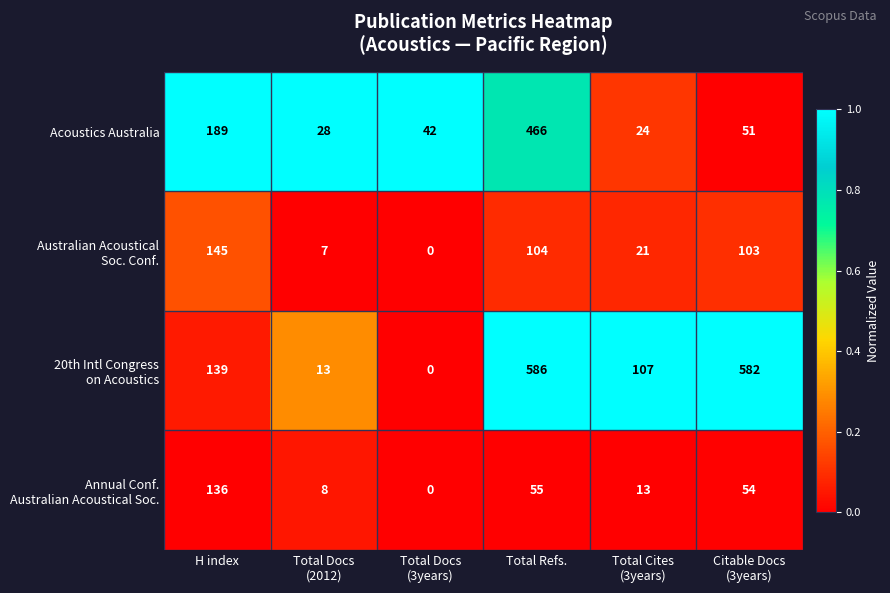

True or false: Acoustics Australia has a value of 146 at Total Refs..

False